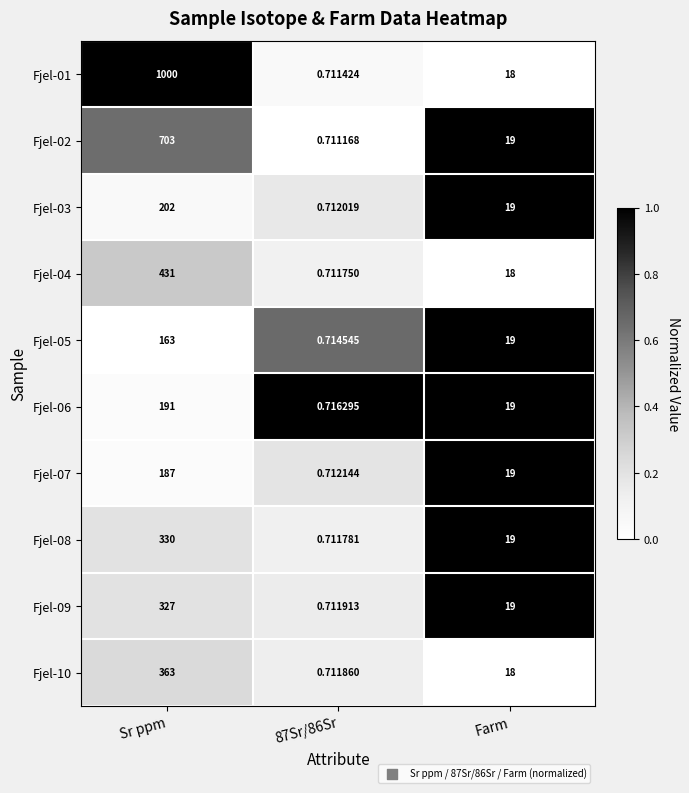

Where is Fjel-07 nearest to the value 93?

Farm